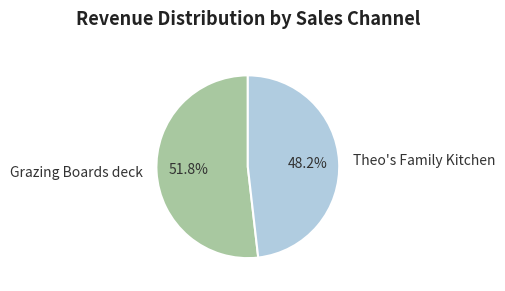

Which category accounts for the majority?

Grazing Boards deck